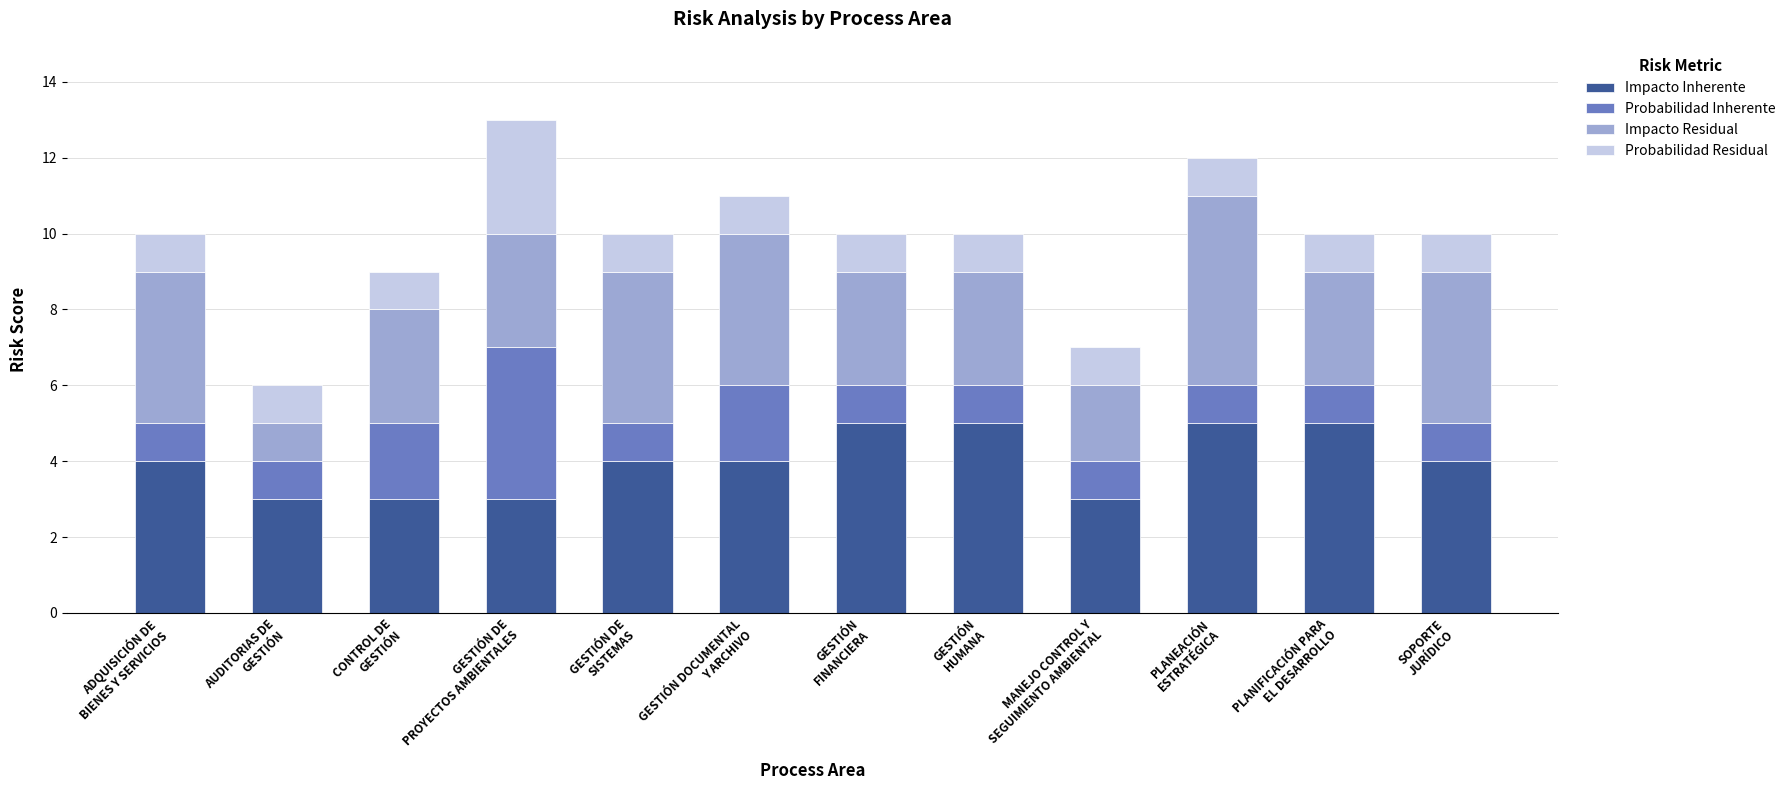

What is the sum of all Impacto Inherente values?

48